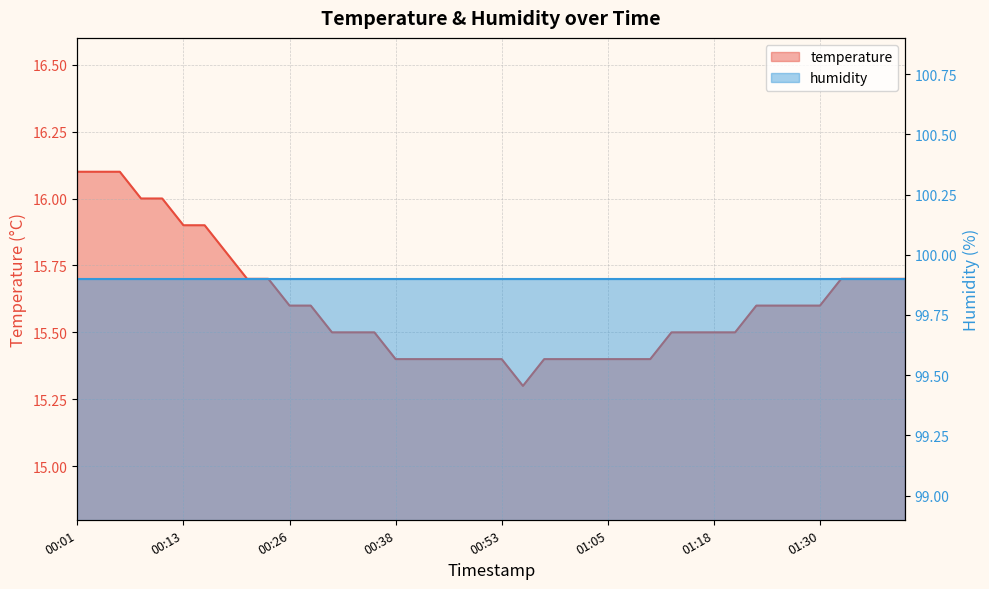

At which category does the chart reach its peak across all series?

00:01